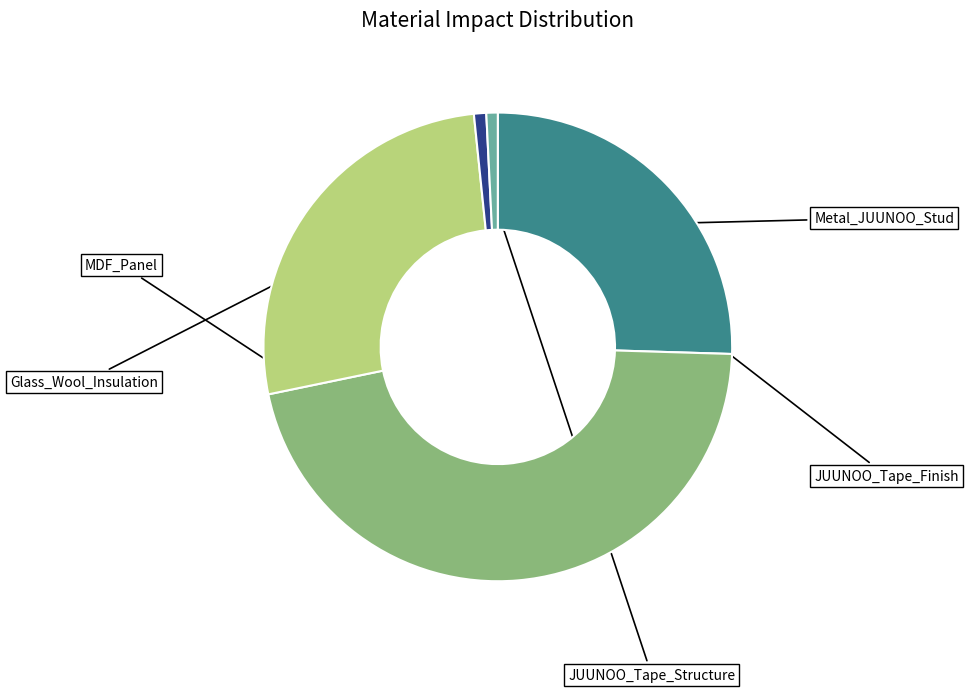

Combined, what portion of the pie is Metal_JUUNOO_Stud and JUUNOO_Tape_Structure?

26.3%